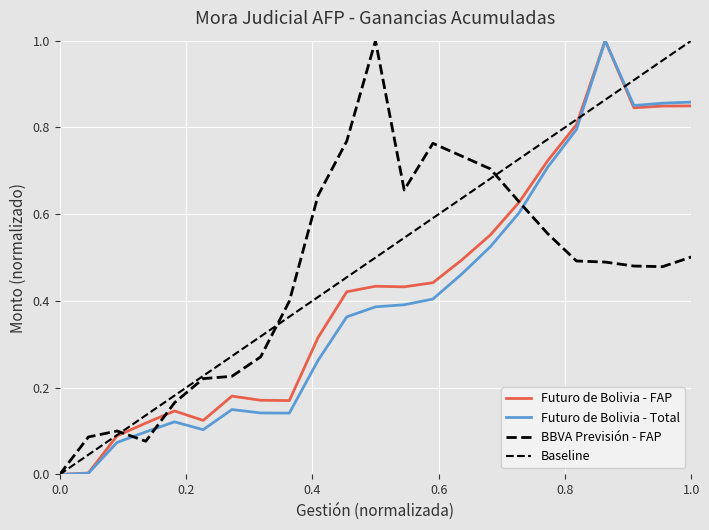

Reading left to right, transcribe all the data shown in this chart.

Futuro de Bolivia - FAP: 0.0	0.0	0.1	0.1	0.1	0.1	0.2	0.2	0.2	0.3	0.4	0.4	0.4	0.4	0.5	0.6	0.6	0.7	0.8	1.0	0.8	0.8	0.8
Futuro de Bolivia - Total: 0.0	0.0	0.1	0.1	0.1	0.1	0.1	0.1	0.1	0.3	0.4	0.4	0.4	0.4	0.5	0.5	0.6	0.7	0.8	1.0	0.9	0.9	0.9
BBVA Previsión - FAP: 0.0	0.1	0.1	0.1	0.2	0.2	0.2	0.3	0.4	0.6	0.8	1.0	0.7	0.8	0.7	0.7	0.6	0.6	0.5	0.5	0.5	0.5	0.5